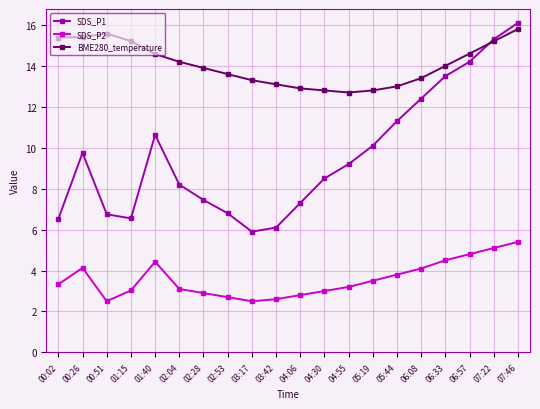

In BME280_temperature, how many points are higher than both neighbors (excluding endpoints)?

1